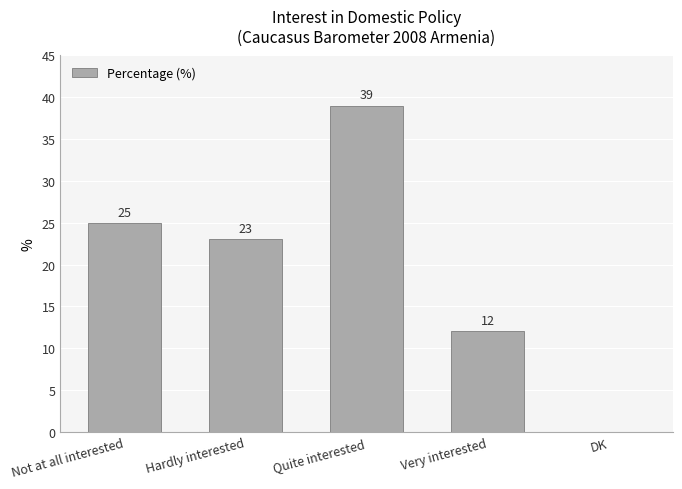

Between Very interested and Quite interested, which is larger?

Quite interested